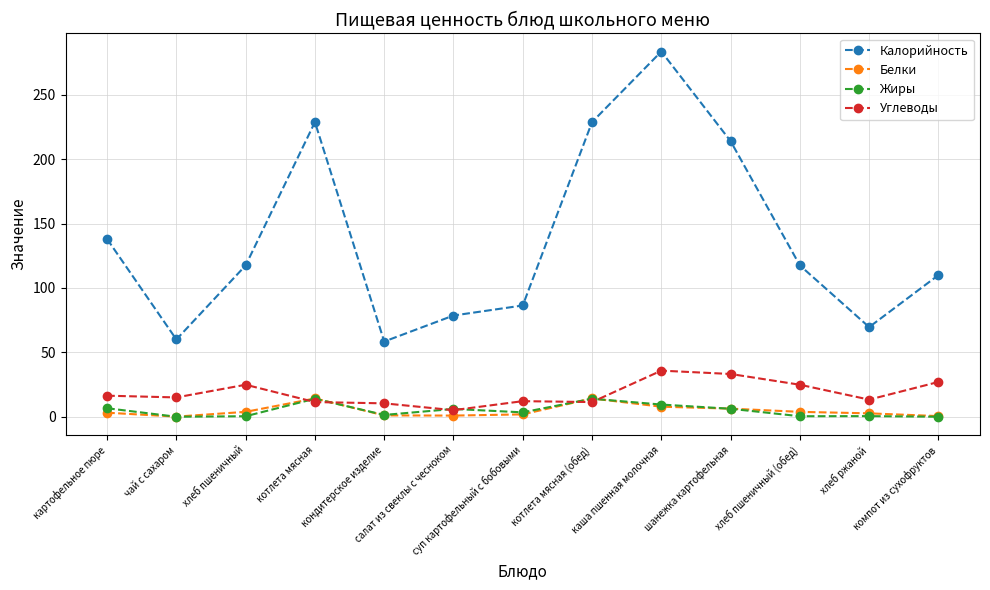

The value of Белки at картофельное пюре is 3.1. True or false?

True